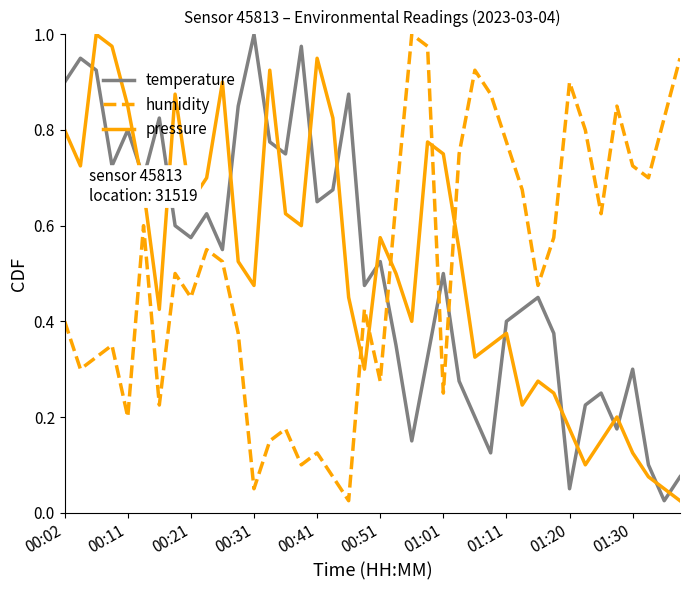

True or false: pressure and temperature intersect in this chart.

True